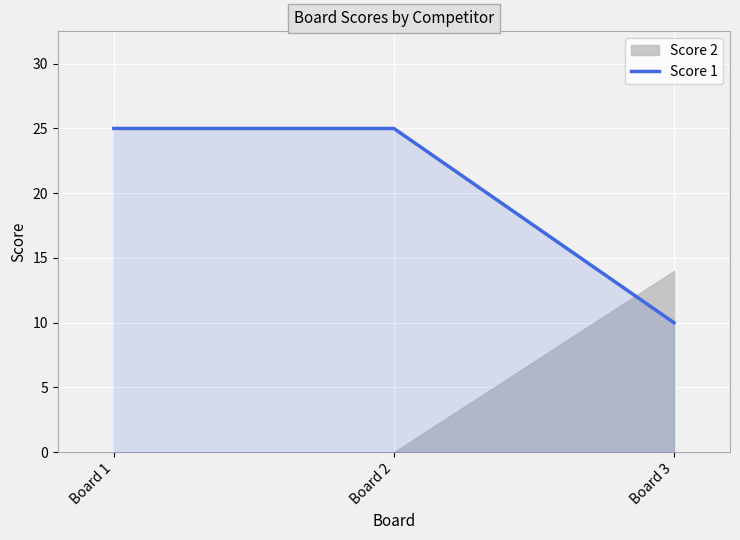

What value does the data have at Board 3, to the nearest 5?

10